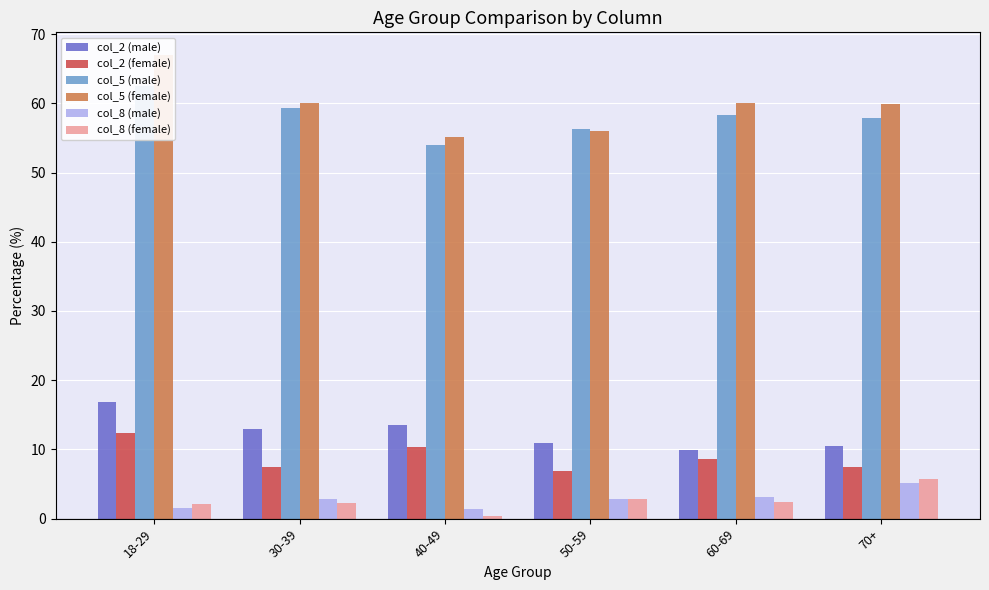

Between 30-39 and 60-69, which series saw the biggest shift?

col_2 (male)